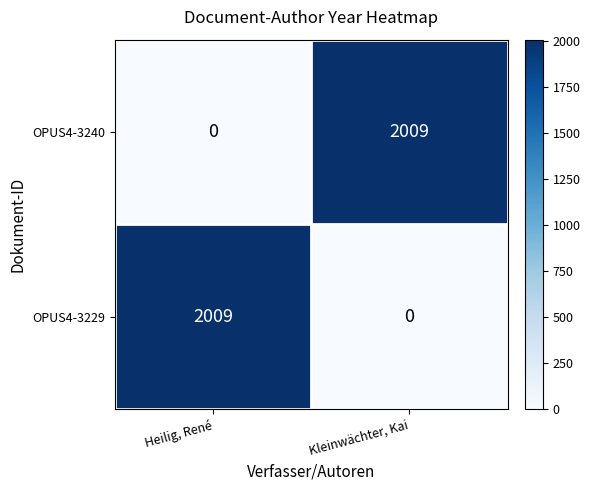

What is the total value across all series at Heilig, René?

2009